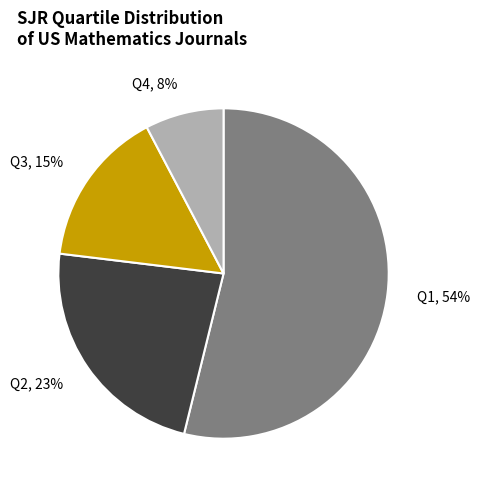

What is the majority slice?

Q1